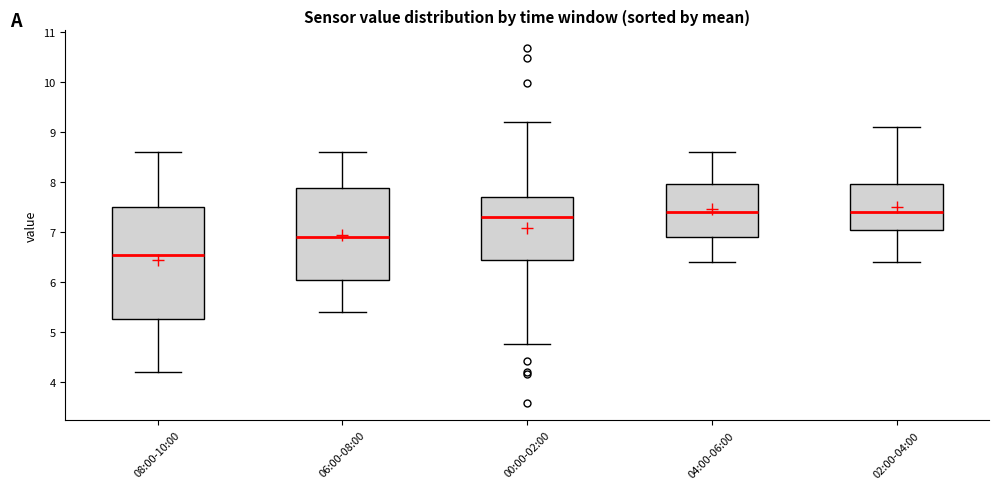

Where is the lower edge of the box for 04:00-06:00 on the y-axis? The values are not printed on the chart, so give them approximately, as read against the axis.

6.9